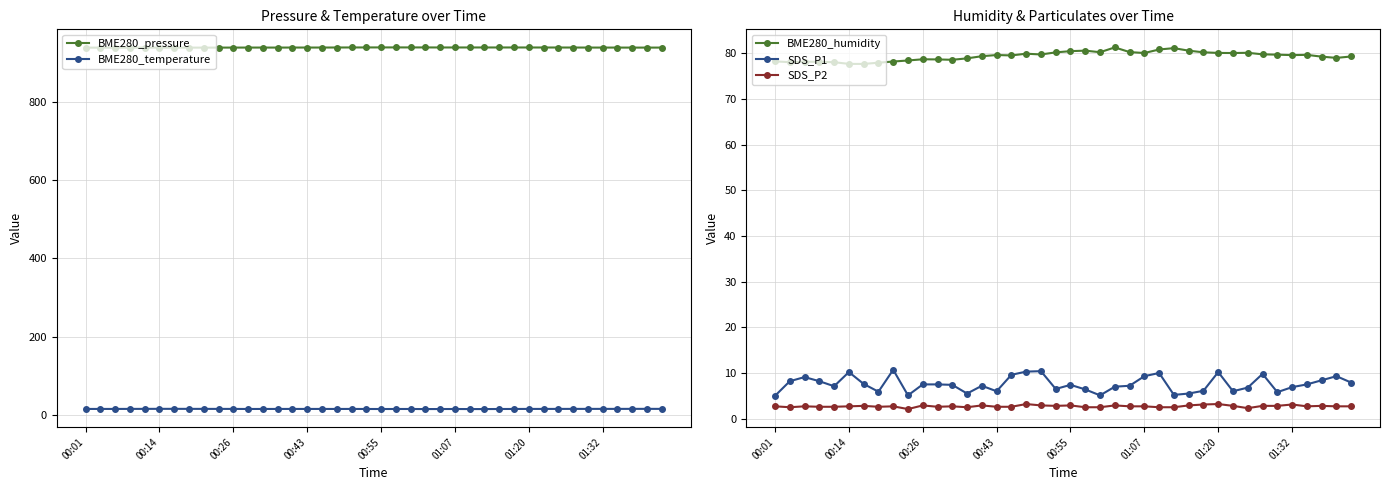

True or false: SDS_P1 has more than 0 points higher than both neighbors.

True